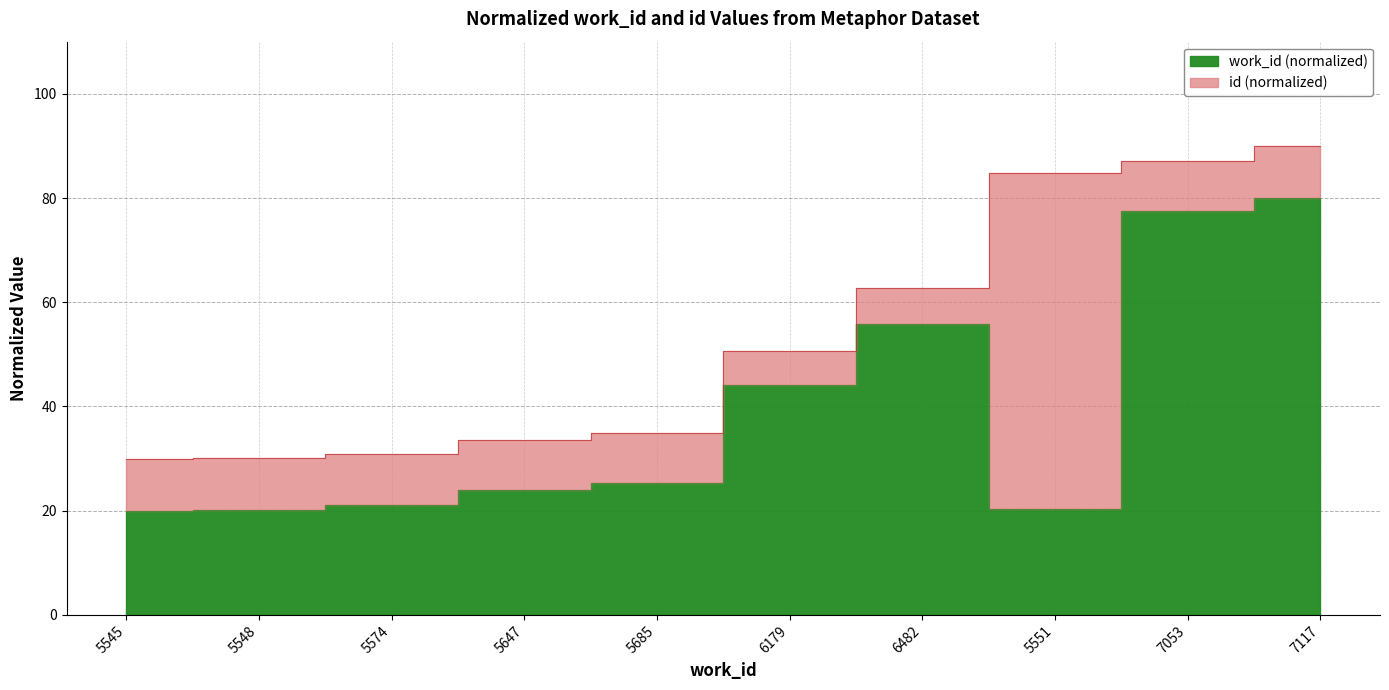

What is the greatest value displayed?

90.0